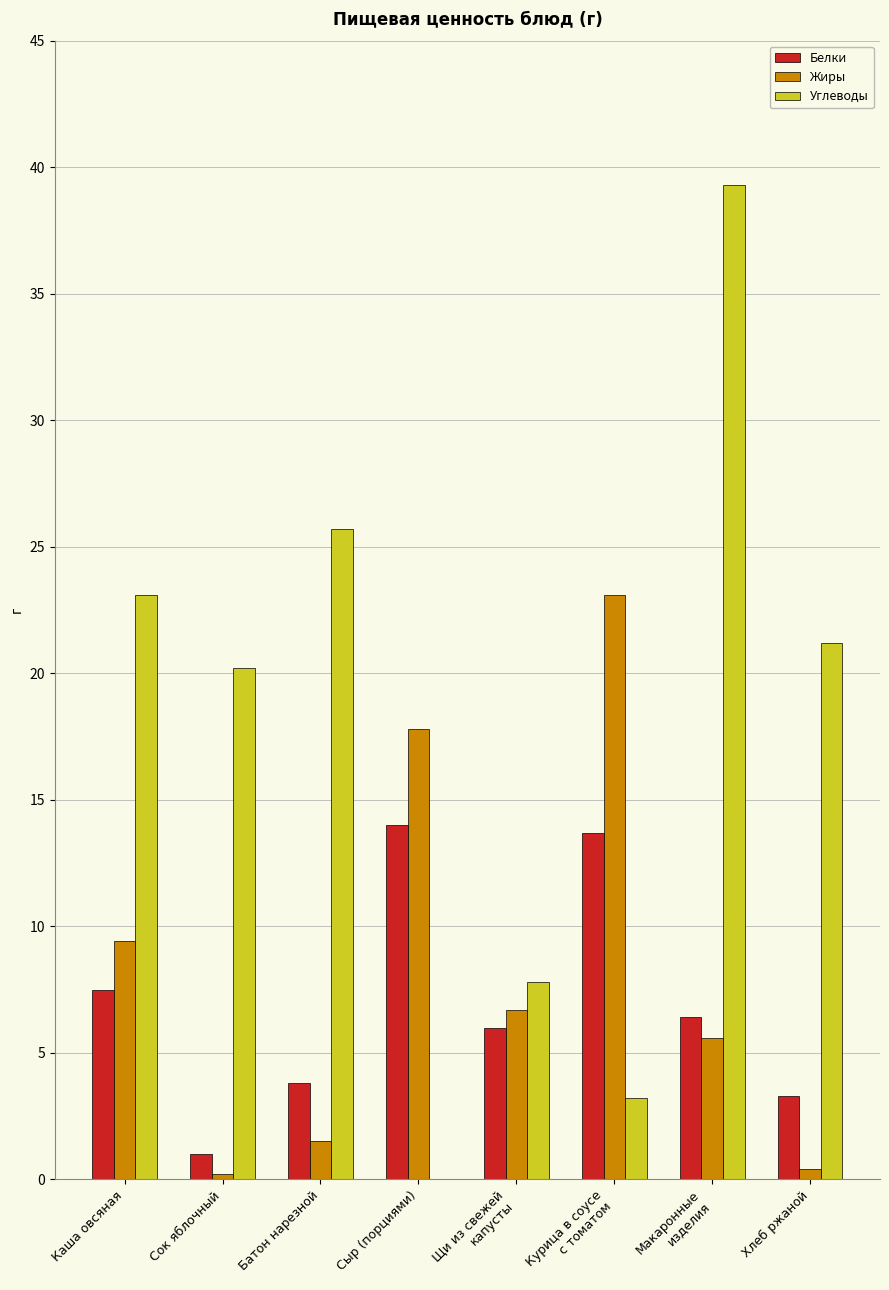

Does the chart contain stacked bars?

No